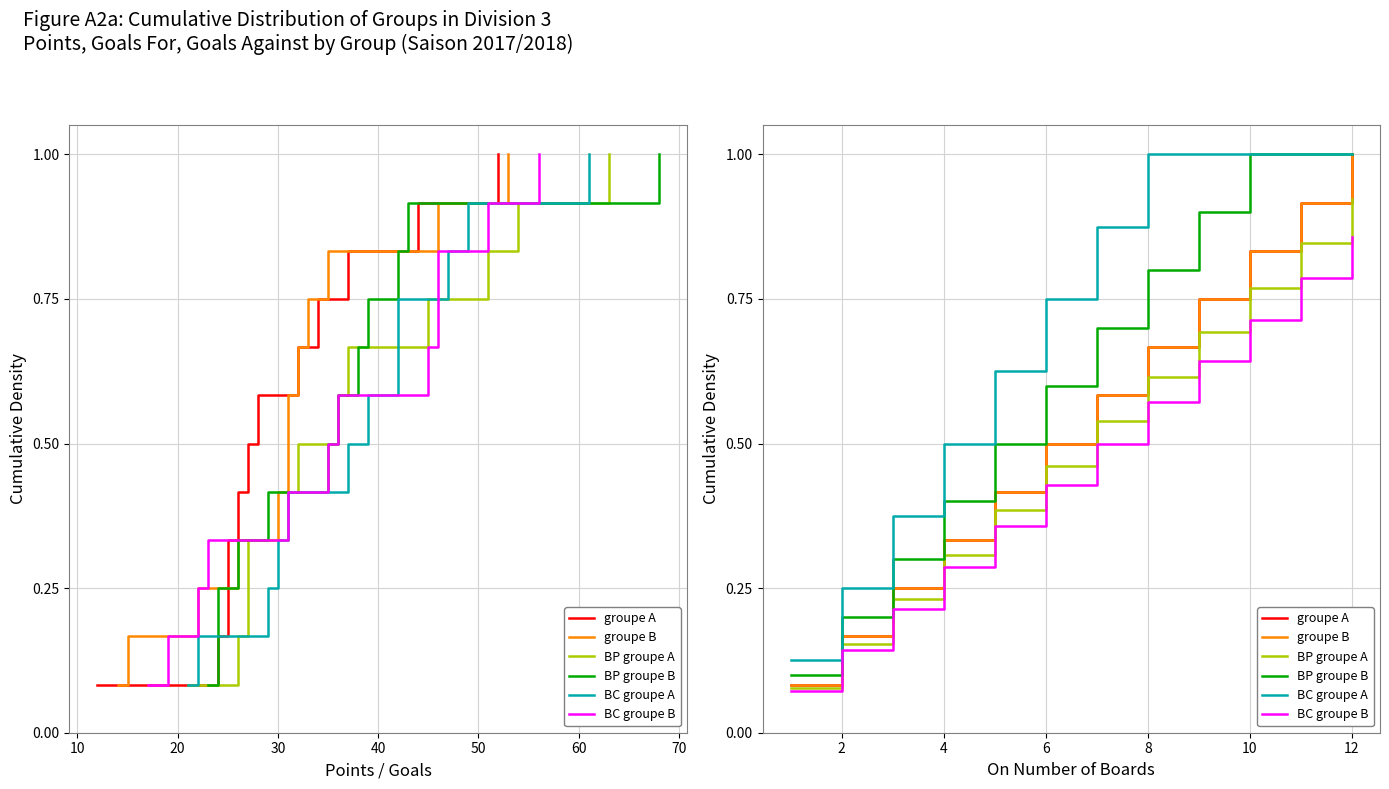

The BC groupe B series shows 0.6 at 6. True or false?

False